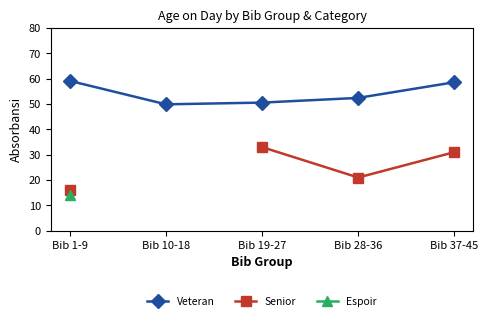

What is the label of the 4th point from the right?

Bib 10-18